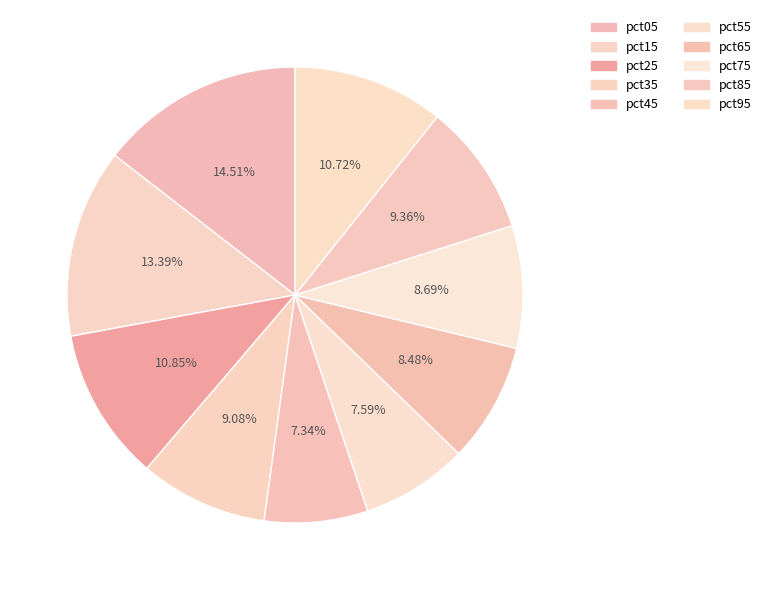

To the nearest percent, what is the average slice percentage?

10%